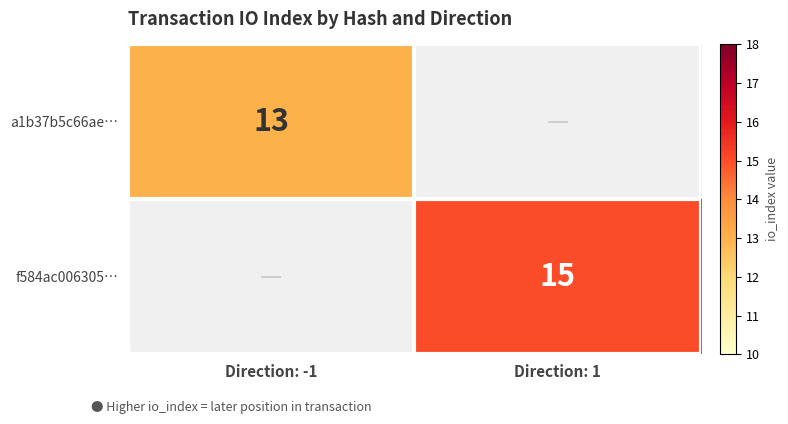

Rank the categories by a1b37b5c66ae… value from lowest to highest.

Direction: -1, Direction: 1